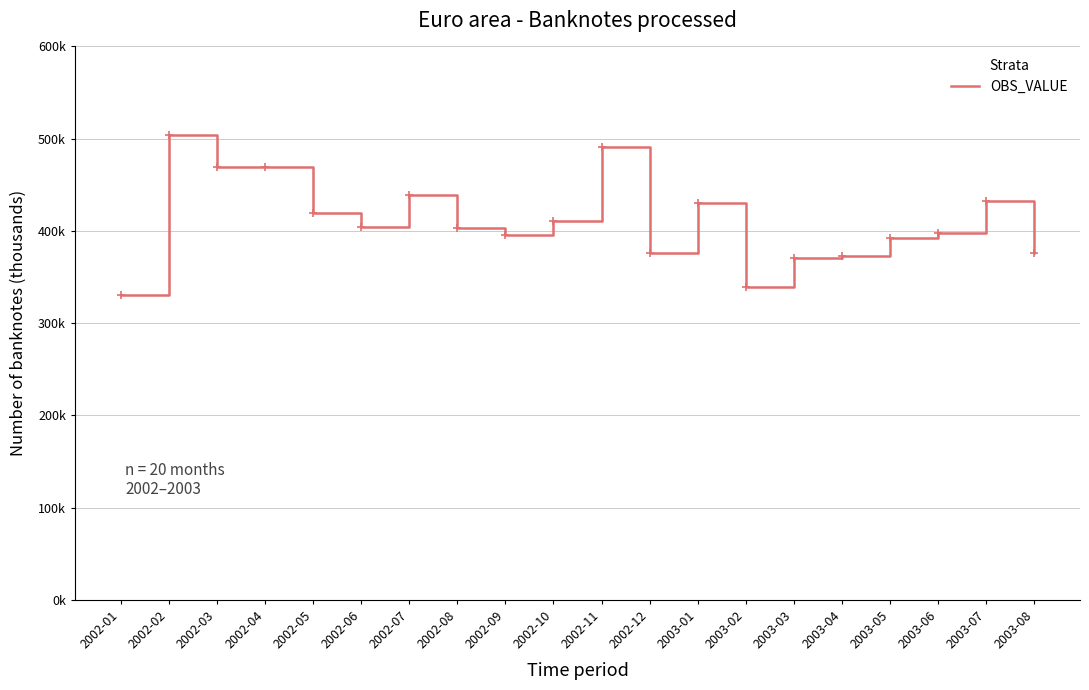

At which category does the data reach its first local peak?

2002-02